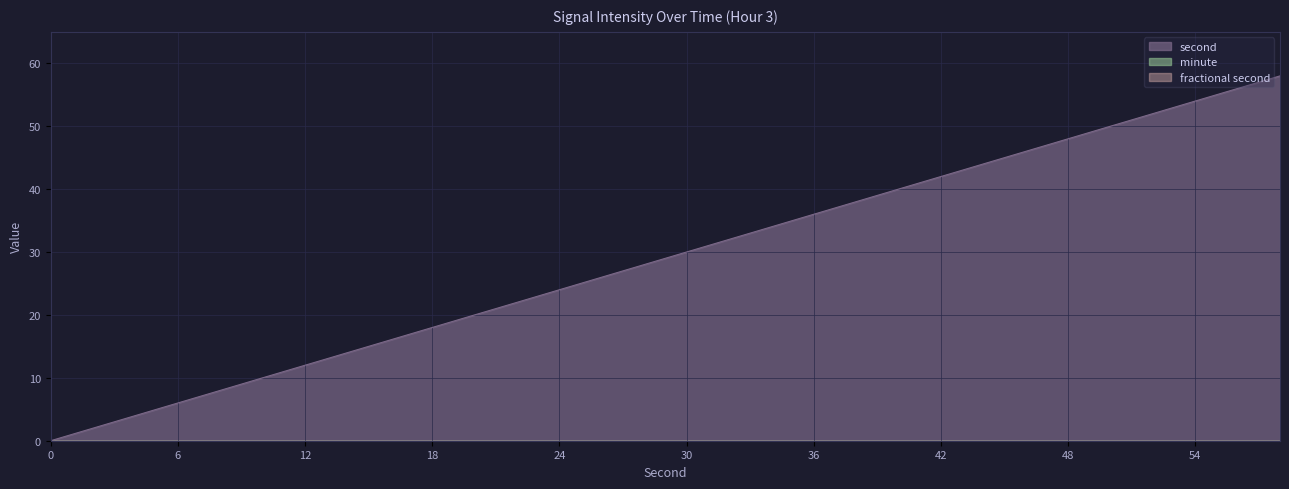

True or false: minute and second cross at least once.

False